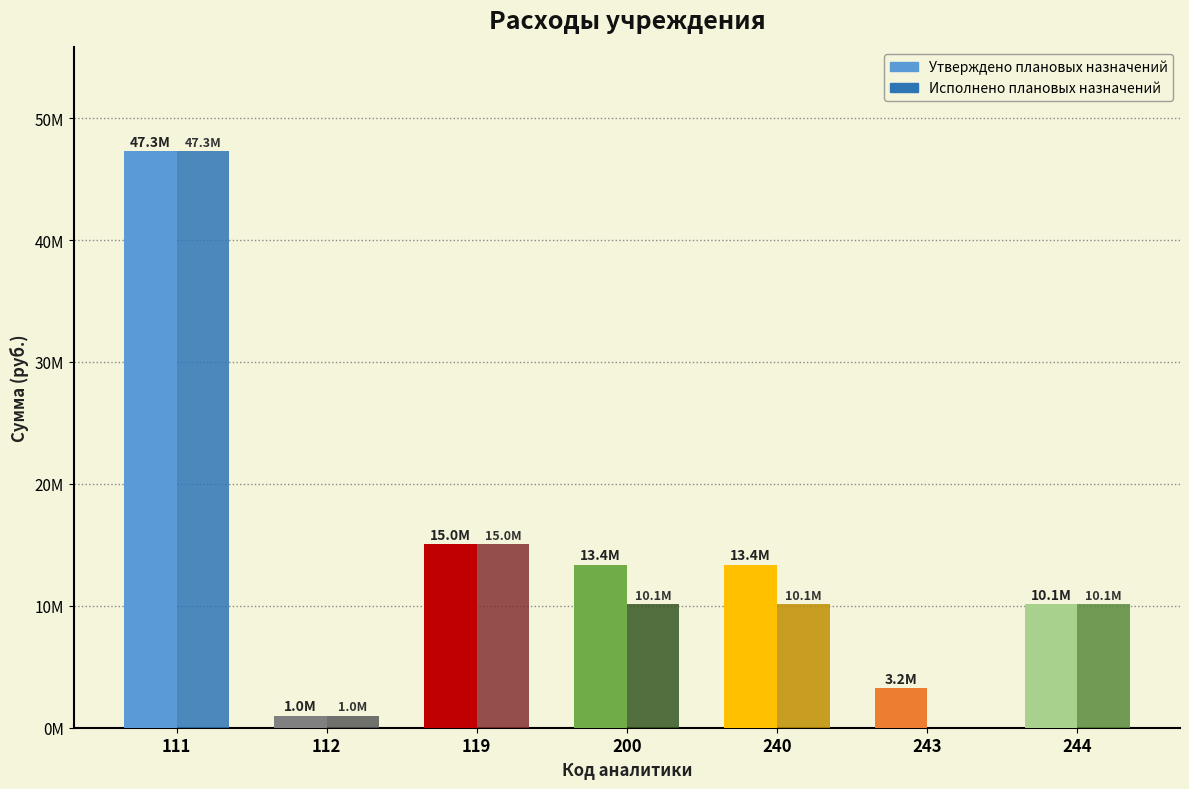

Reading right to left, extract all data points from this chart.

Утверждено: 10122504.5	3237800.0	13360304.5	13360304.5	15044791.6	984706.4	47290512.6
Исполнено: 10121340.6	0.0	10121340.6	10121340.6	15044791.6	984706.4	47290512.6